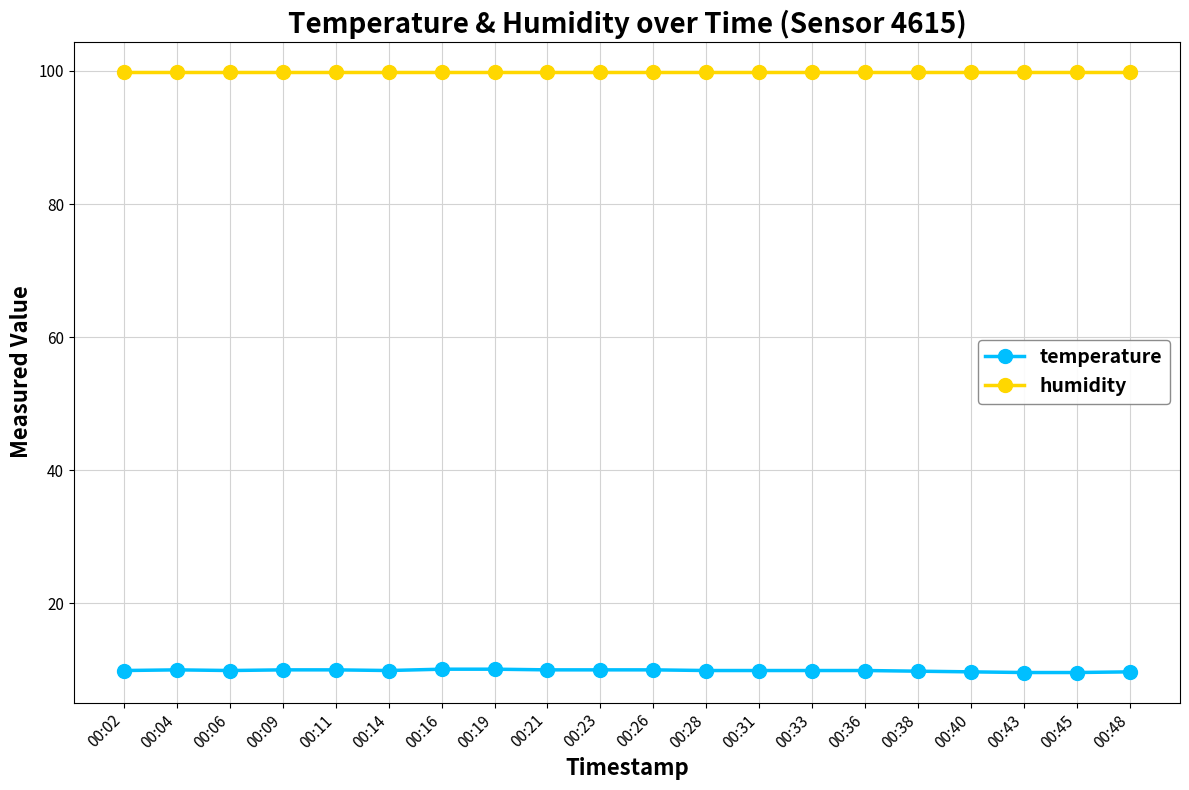

Is it true that temperature equals 9.9 at 00:33?

True